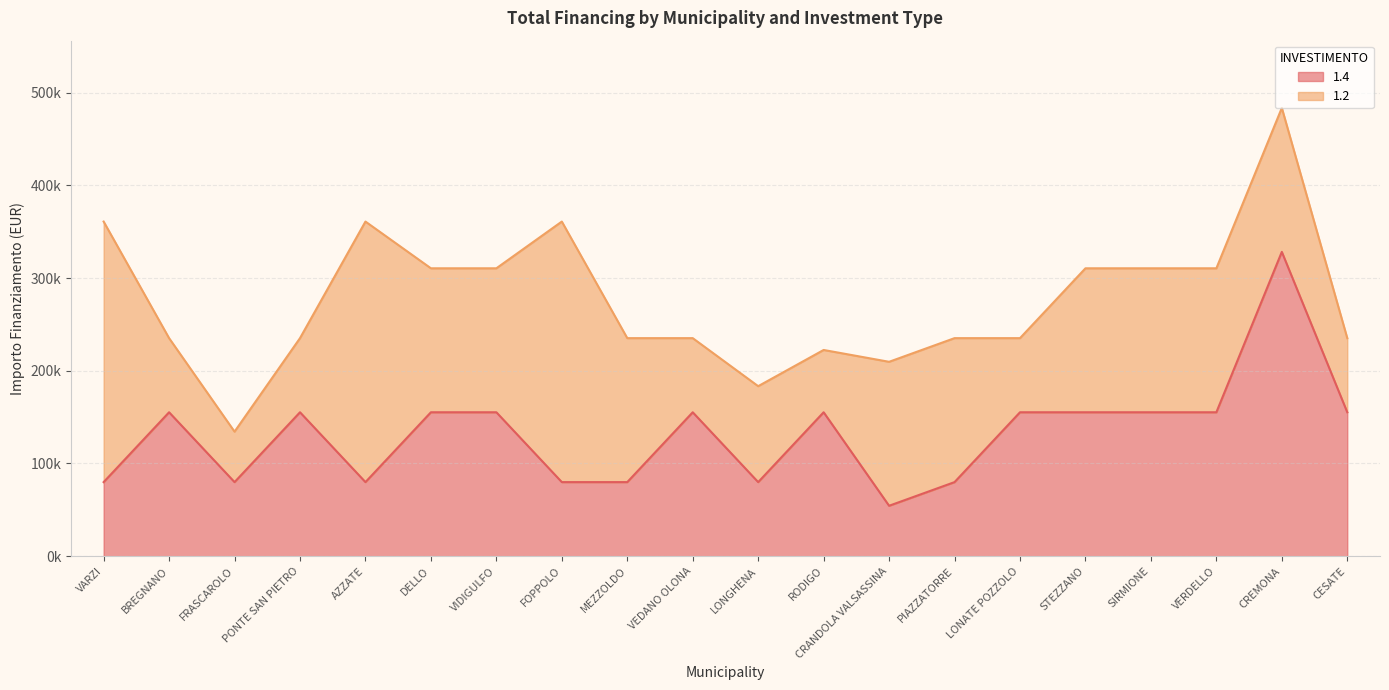

How many values are below 155234?

8